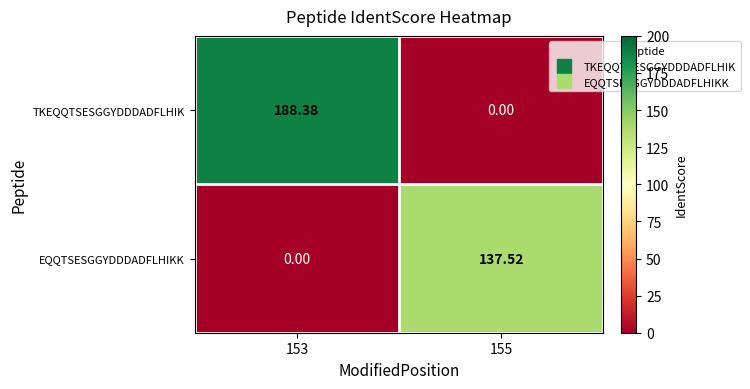

Between 153 and 155, which series saw the biggest shift?

TKEQQTSESGGYDDDADFLHIK